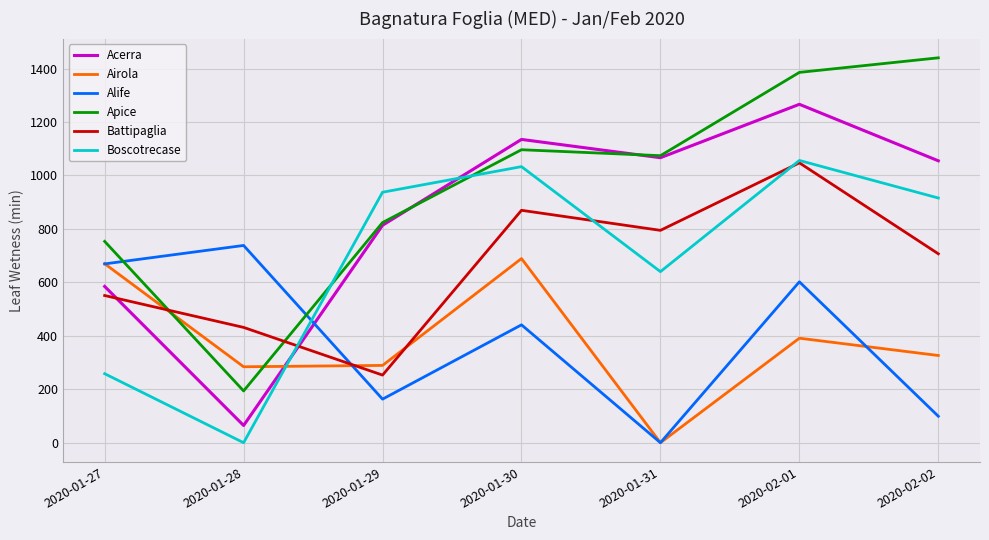

Is it true that Airola equals 402.5 at 2020-01-28?

False